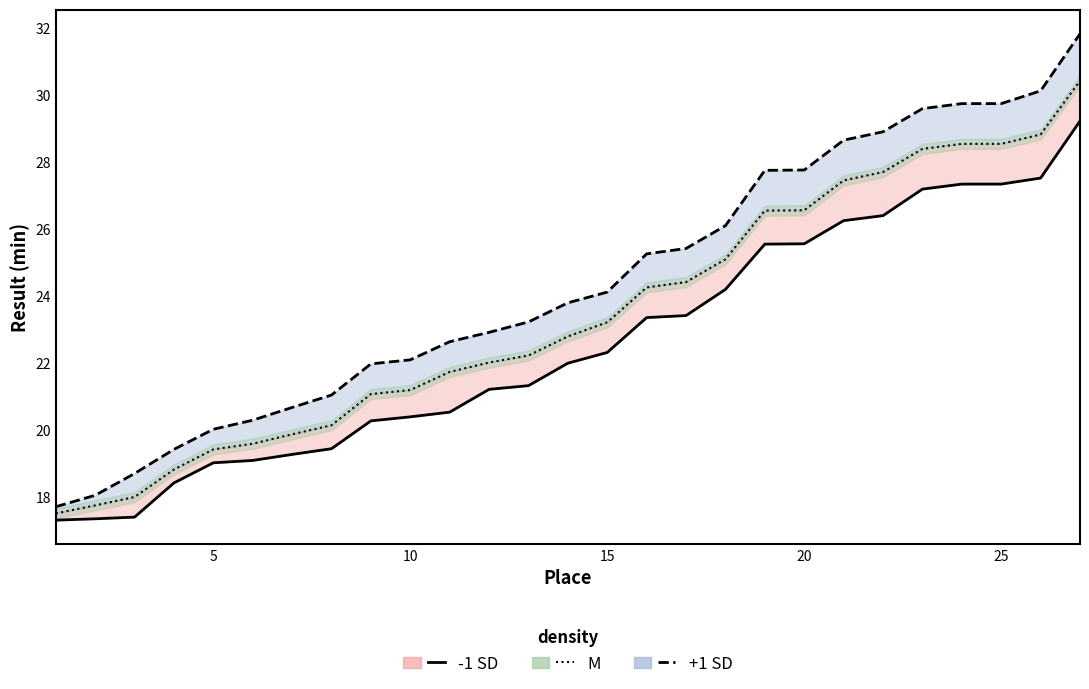

Which has a higher value, 15 or 10?

15